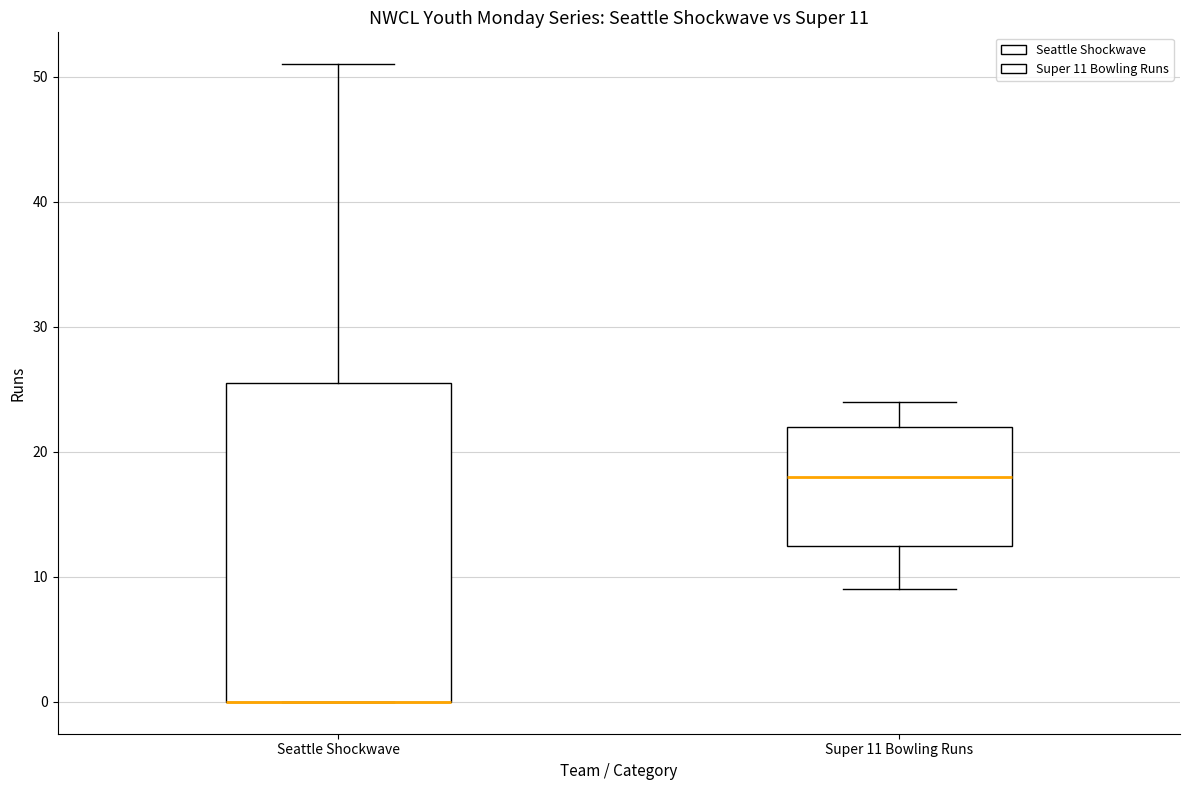

Comparing the boxes themselves (not the whiskers), which one is the tallest?

Seattle Shockwave